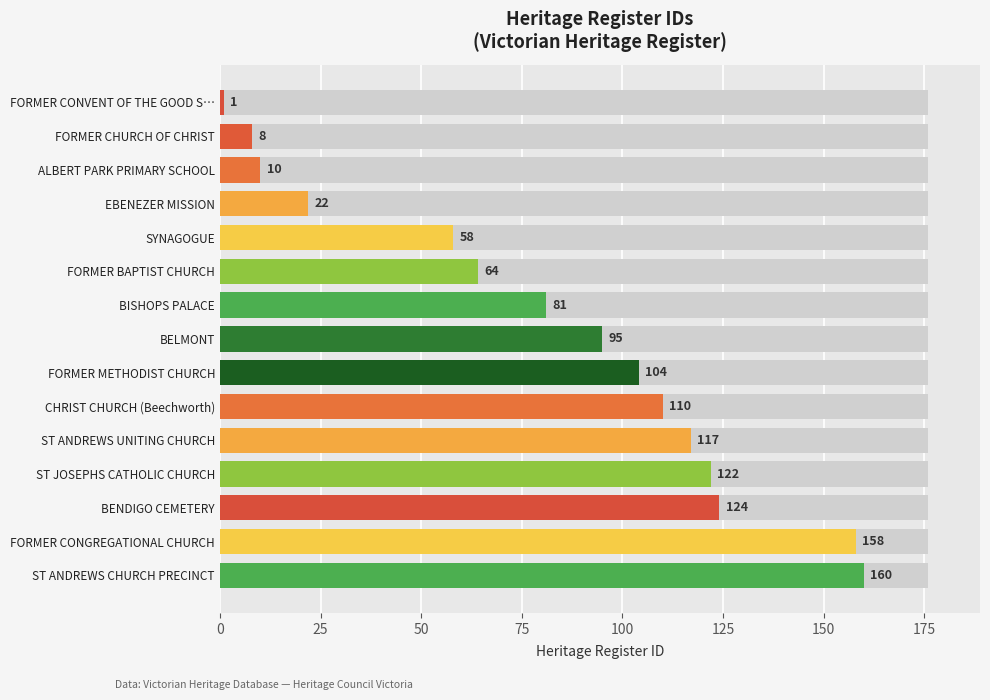

What is the sum of all values?

1234